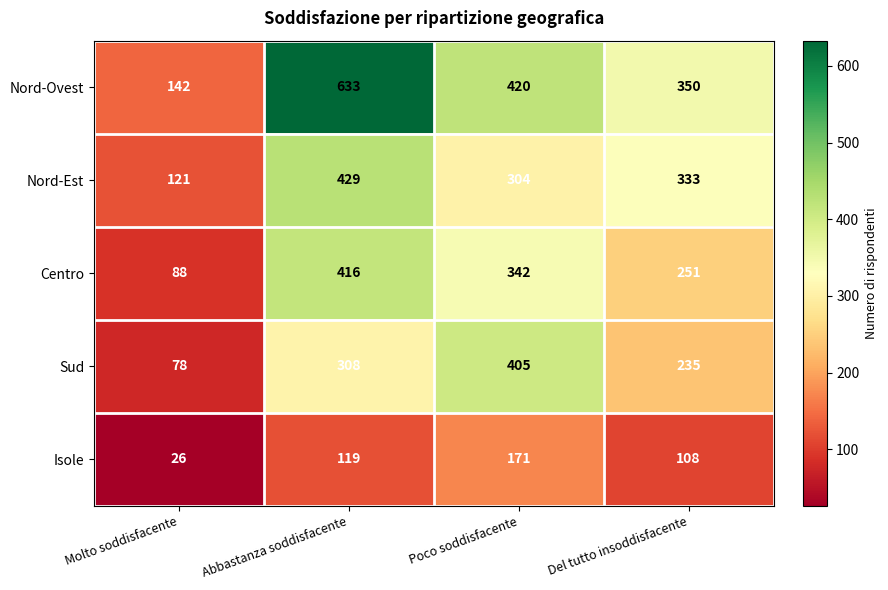

The Nord-Est series shows 333 at Del tutto insoddisfacente. True or false?

True